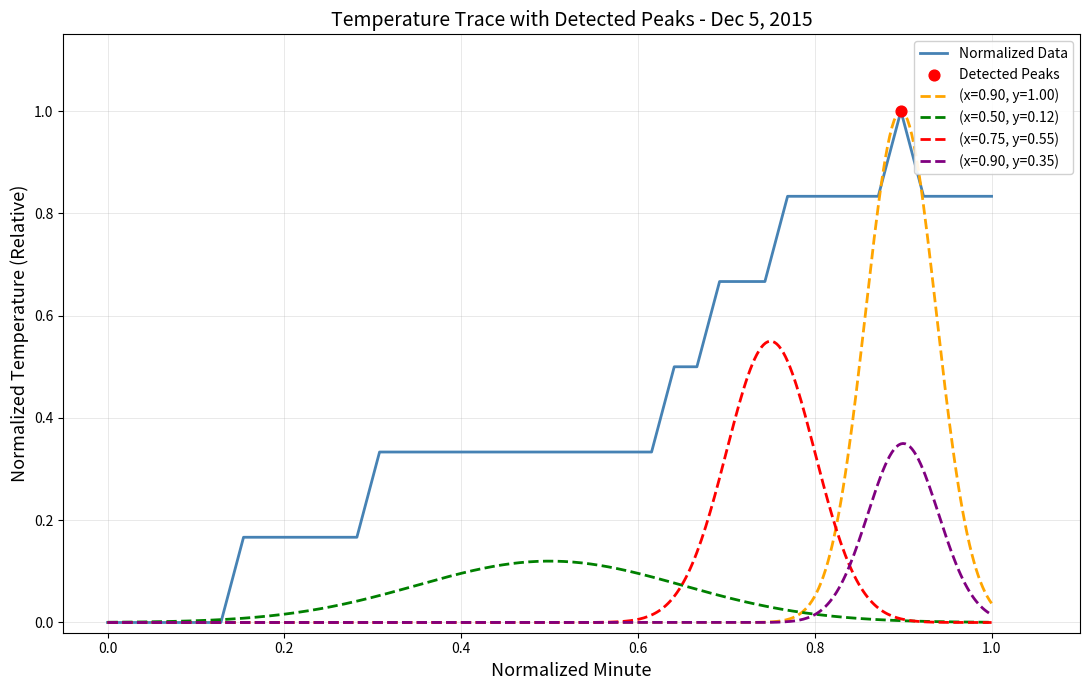

What is the maximum value for Normalized Data?

1.0